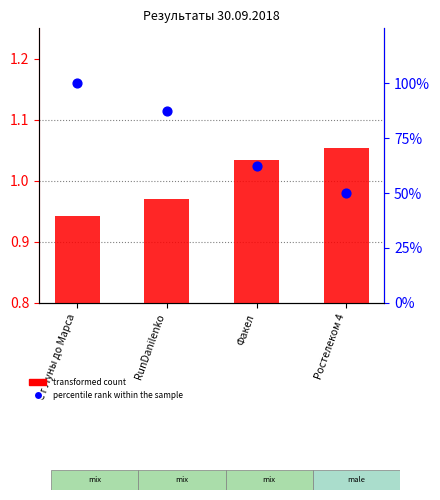

At how many categories does at least one series exceed 37?

4